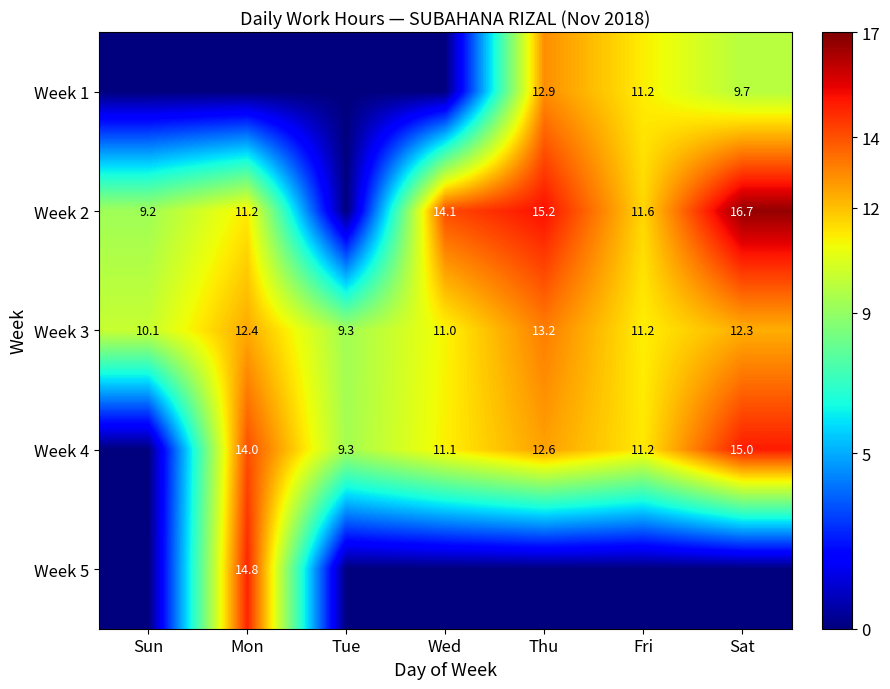

What is the sum of the Week 2 values at Sat and Fri?

28.3